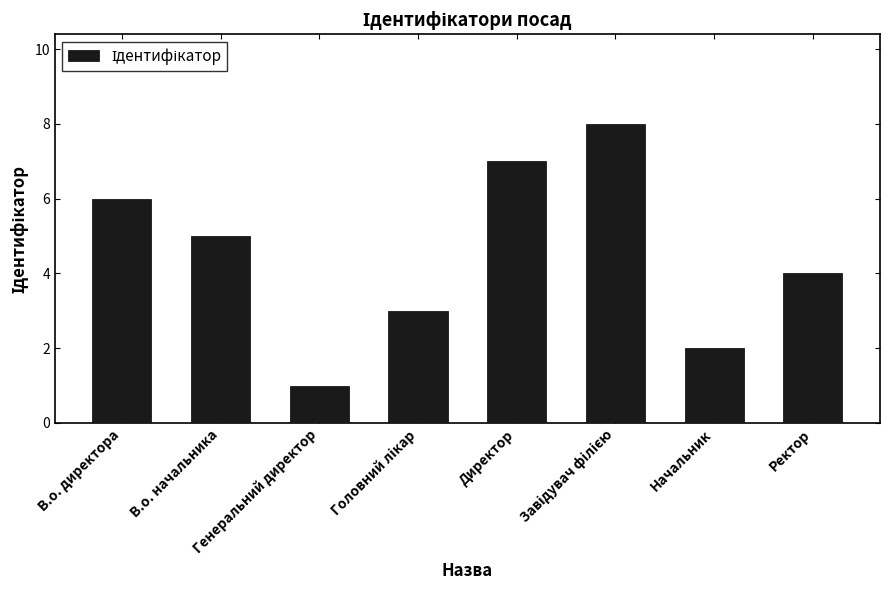

How many distinct data groups are displayed?

1